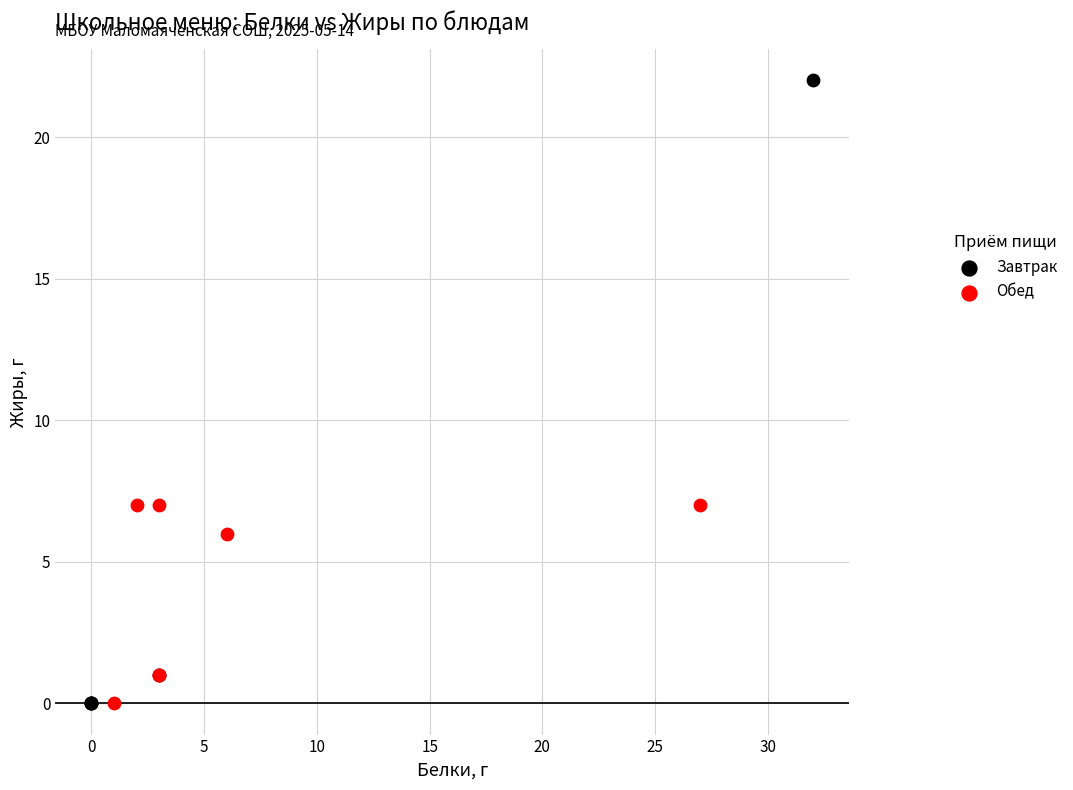

Which series contains the highest Y value?

Завтрак